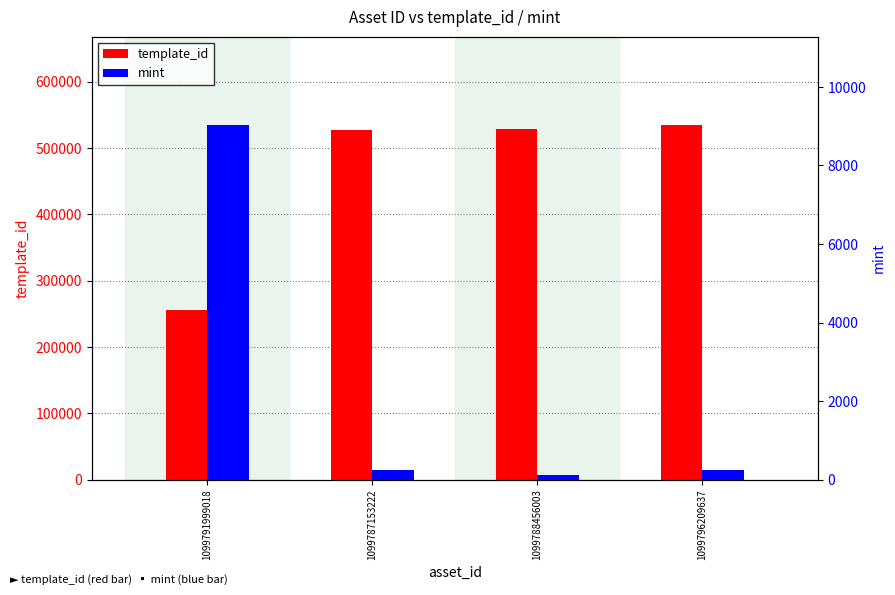

What is the greatest value displayed?

534089